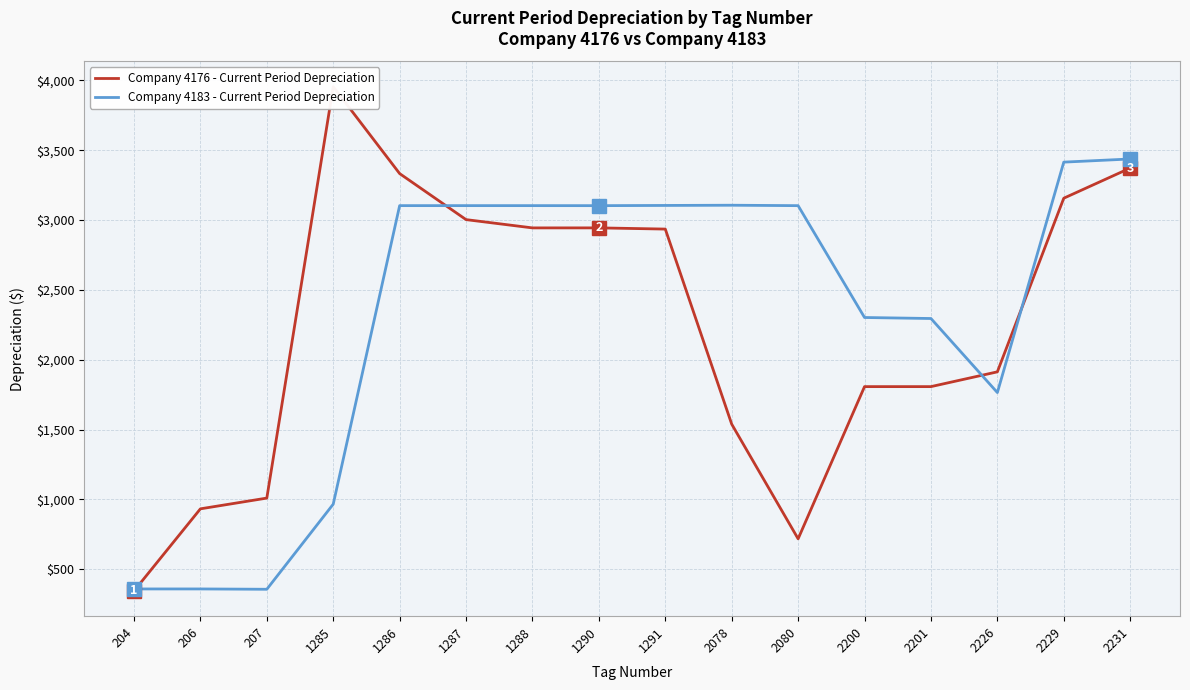

What is the difference between the highest and lowest values at 204?

14.4